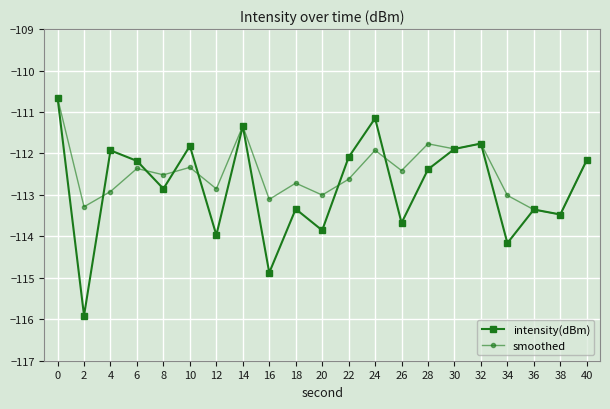

What is the value of the smoothed point at the 16th from the left?

-111.9